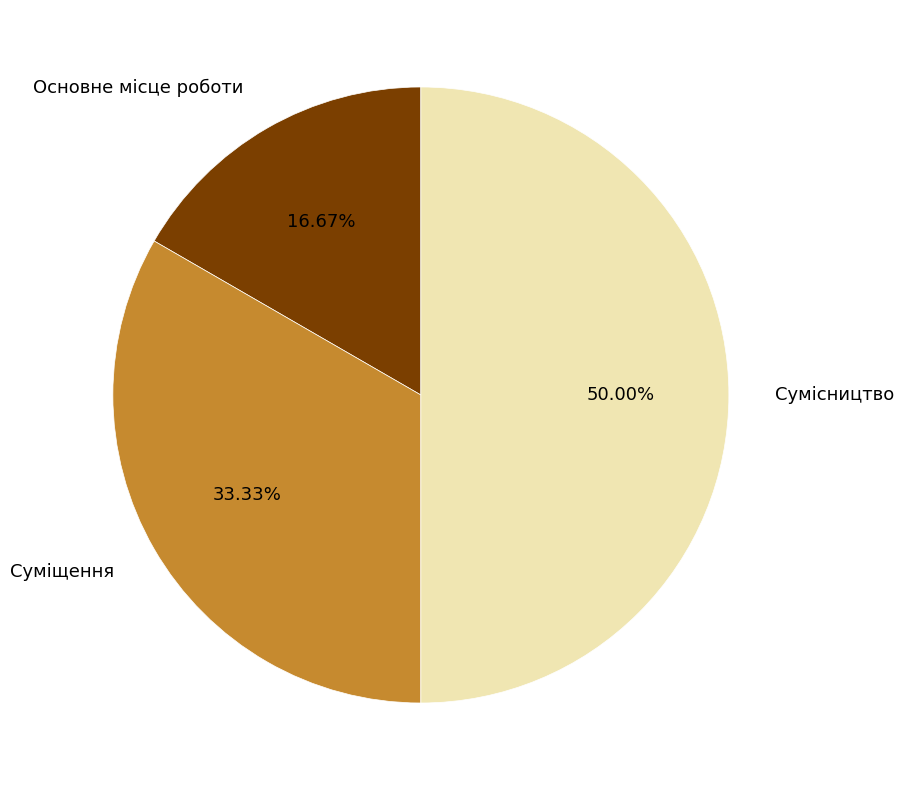

Which category has the smallest portion of the pie?

Основне місце роботи